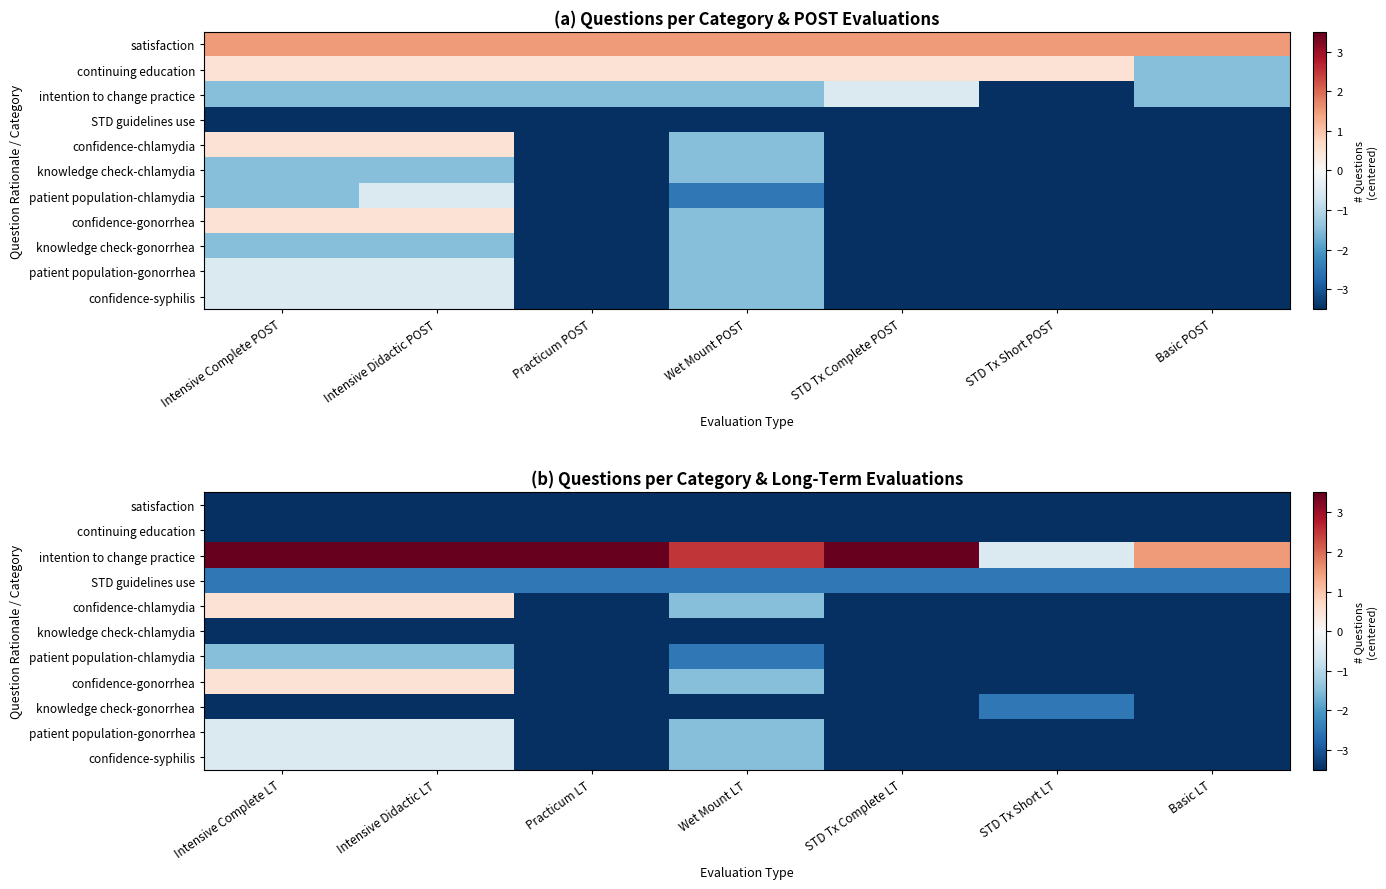

Where is patient population-gonorrhea nearest to the value -2?

Wet Mount LT